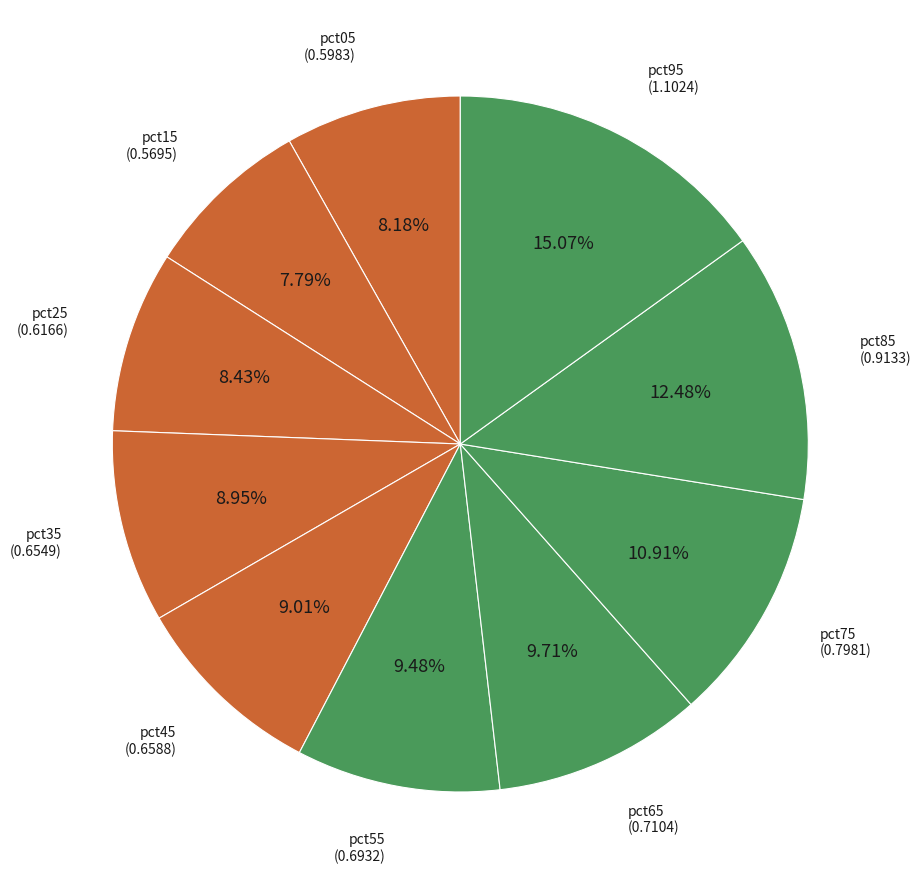

True or false: pct35 accounts for 9% of the total.

True